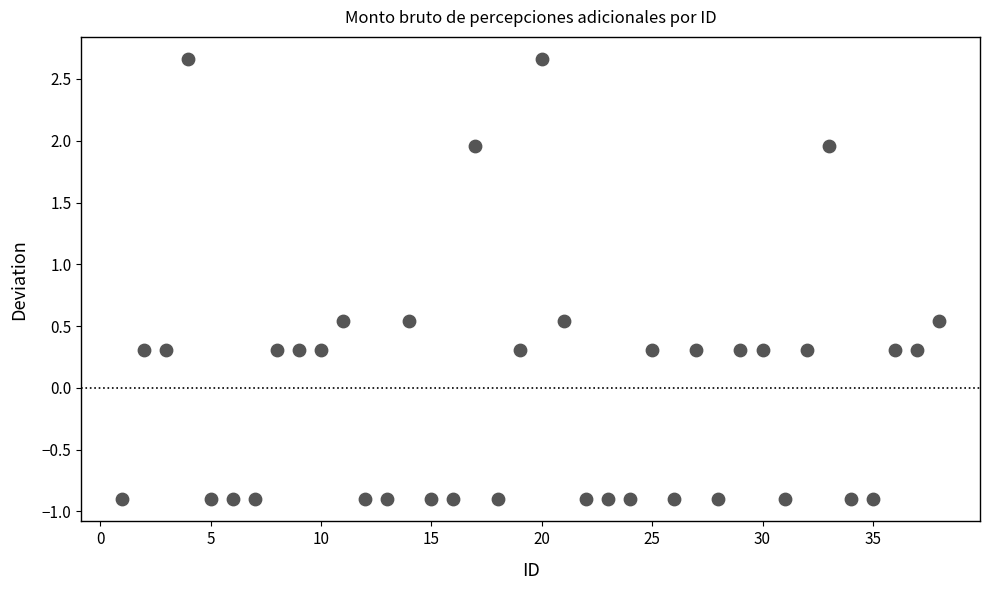

What is the range of Y values (max minus min)?

3.6